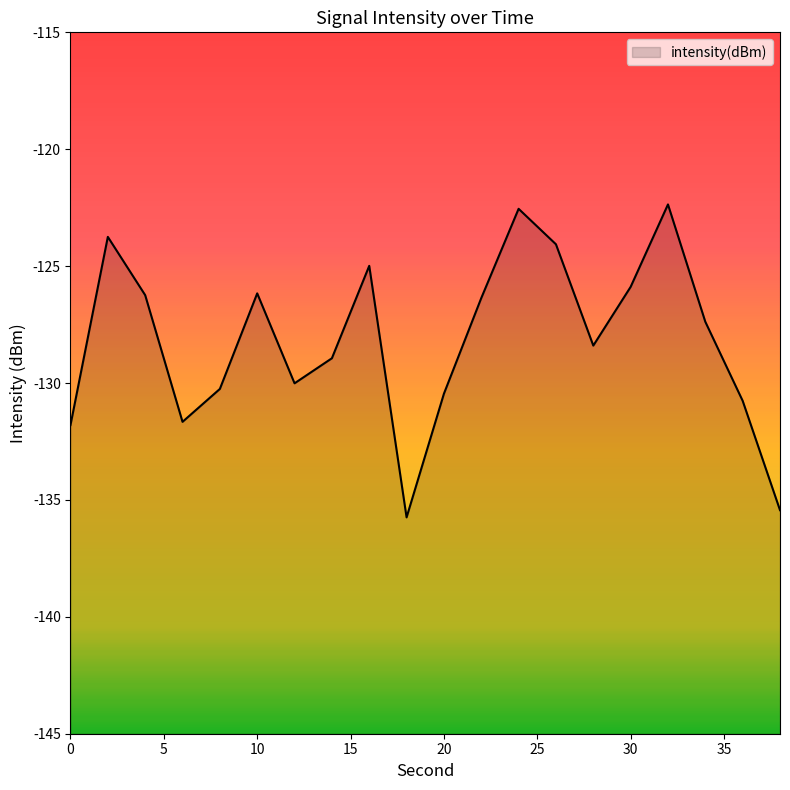

Reading left to right, what are all the values shown in this chart?

-131.8	-123.7	-126.2	-131.7	-130.3	-126.2	-130.0	-128.9	-125.0	-135.7	-130.5	-126.4	-122.5	-124.1	-128.4	-125.9	-122.4	-127.4	-130.8	-135.4